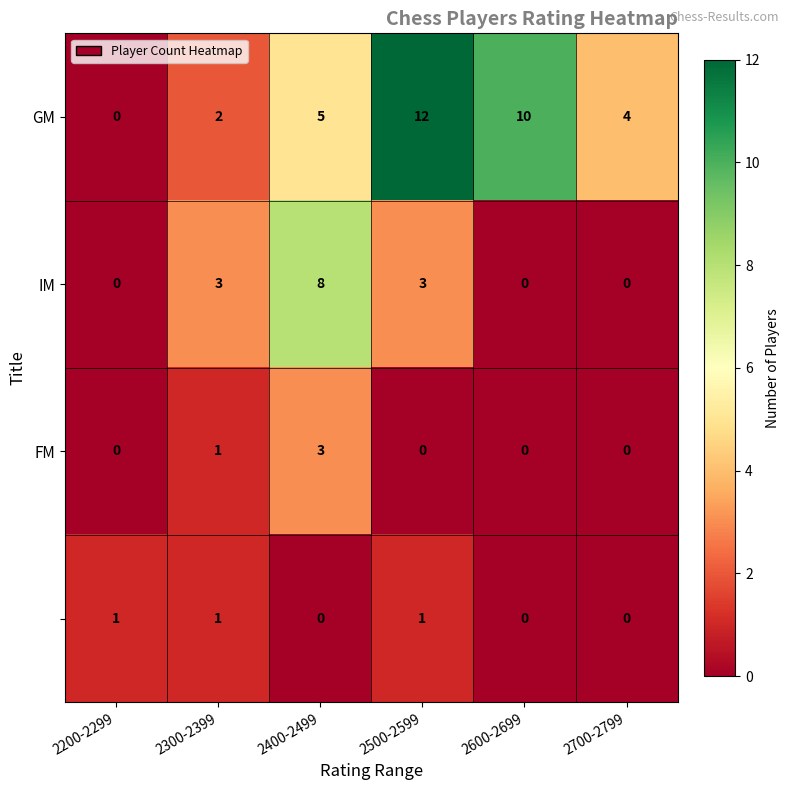

Count the number of data series in this chart.

4